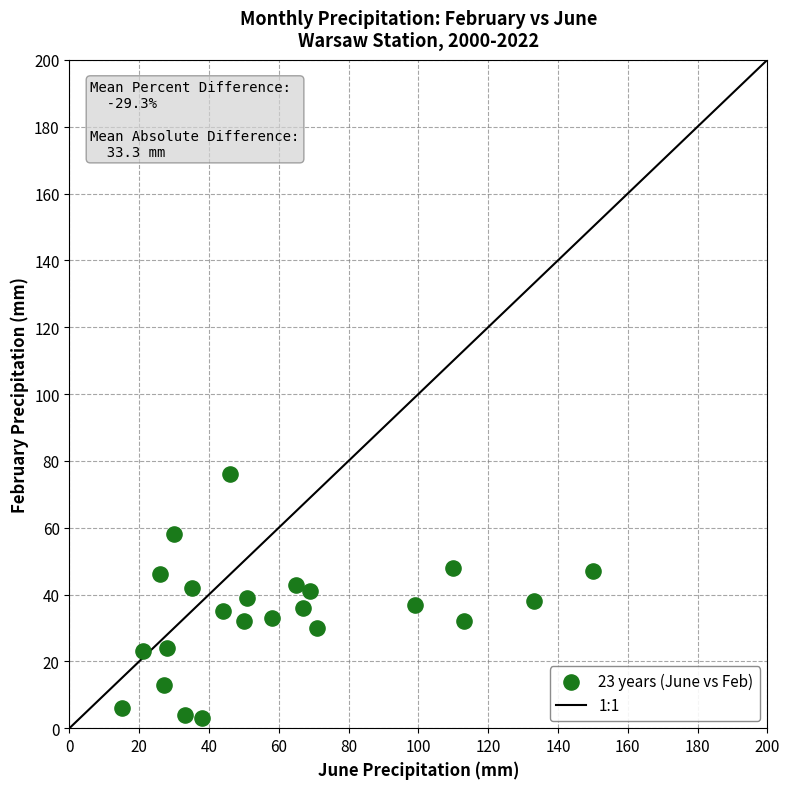

What is the range of Y values (max minus min)?

73